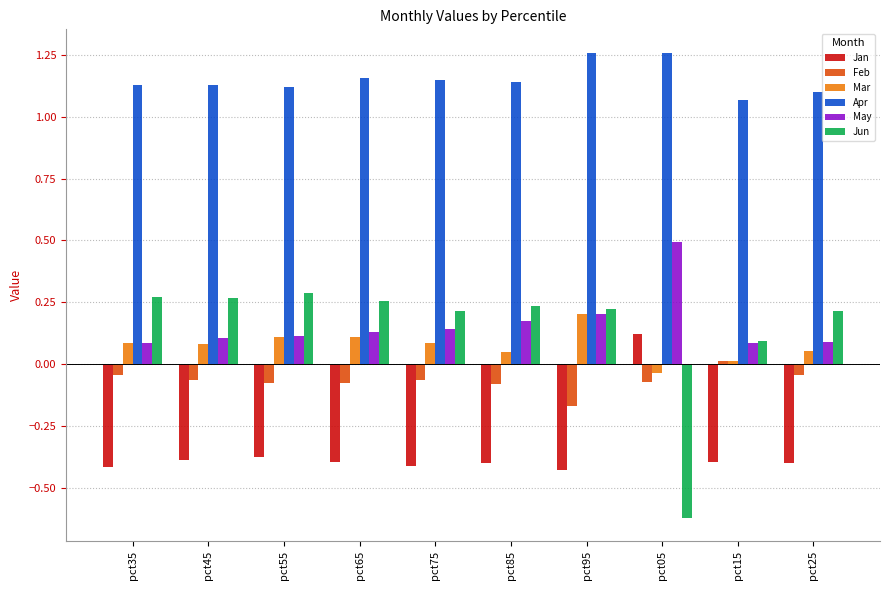

True or false: May has a value of 0.2 at pct95.

True